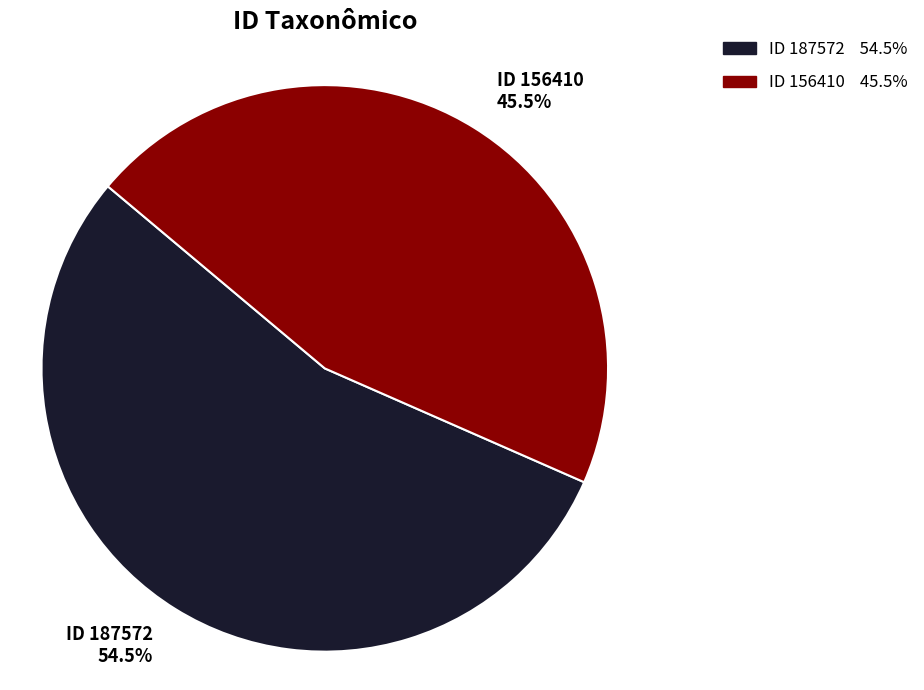

What is the largest slice in the pie chart?

ID 187572 54.5%